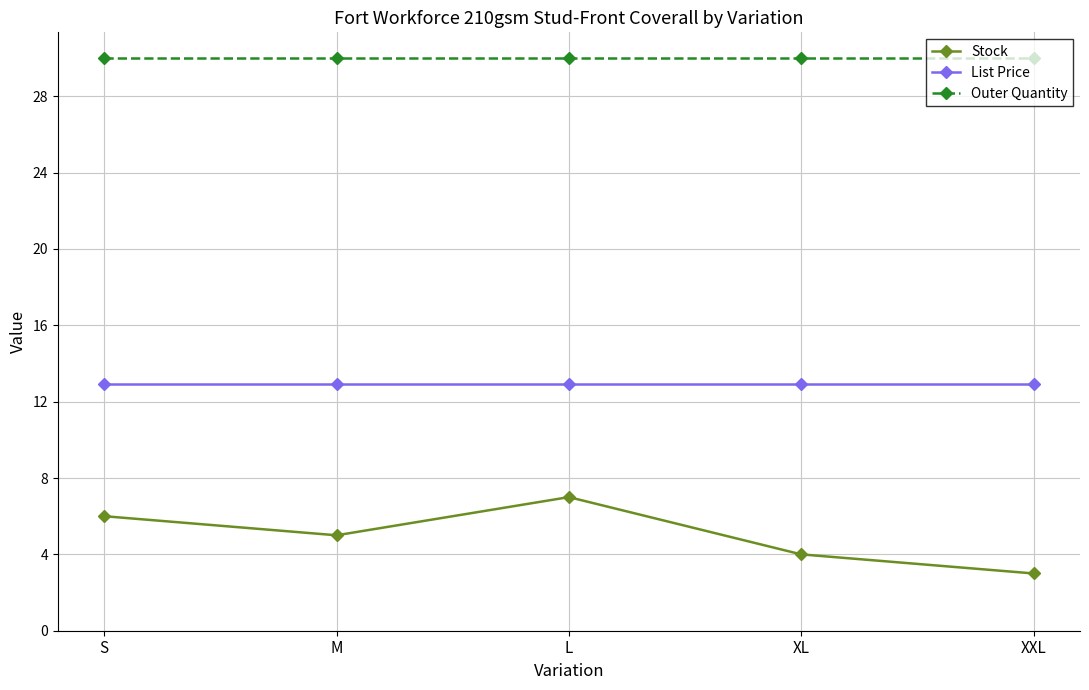

At which label does Stock first exceed 5?

S